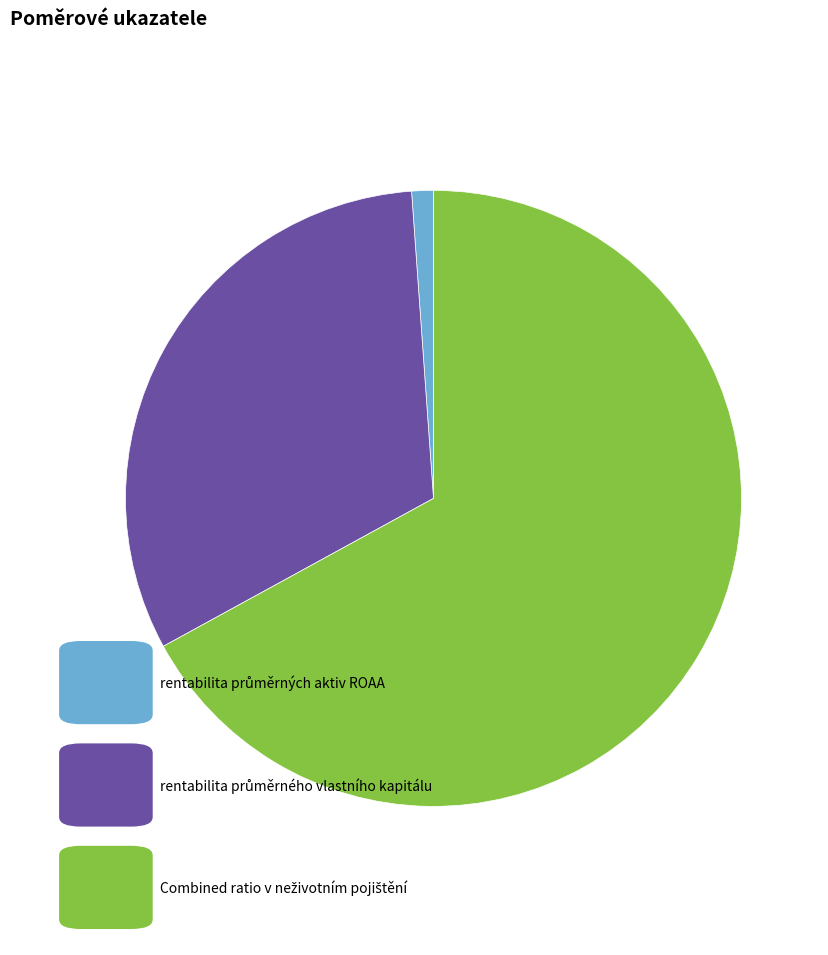

Does any single category account for the majority?

Yes